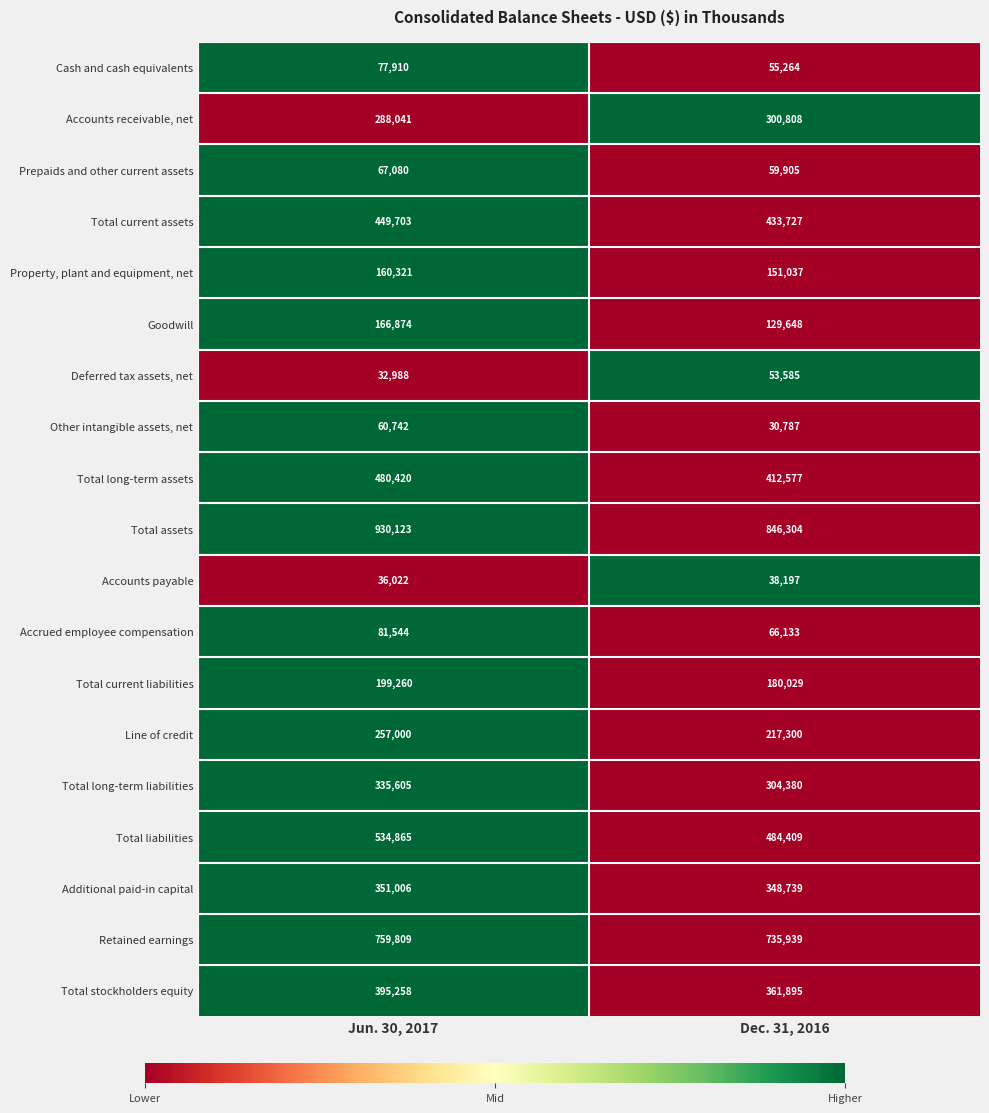

At which label is Deferred tax assets, net closest to 43286?

Jun. 30, 2017